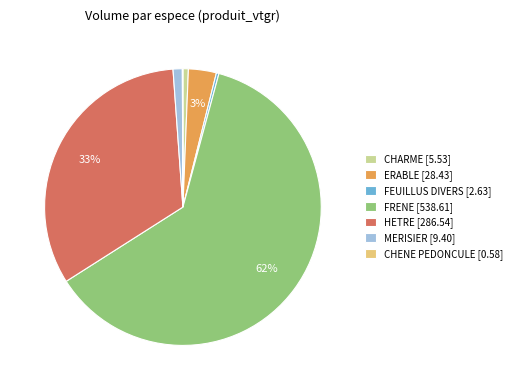

Between CHARME [5.53] and ERABLE [28.43], which is larger?

ERABLE [28.43]